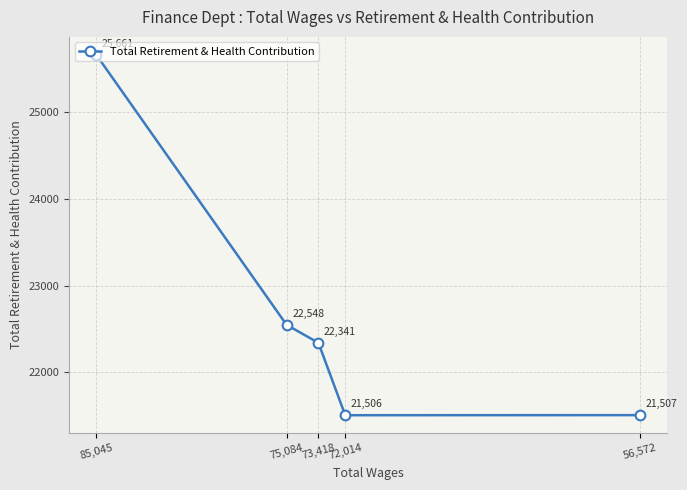

Read the value at 73,418.

22341